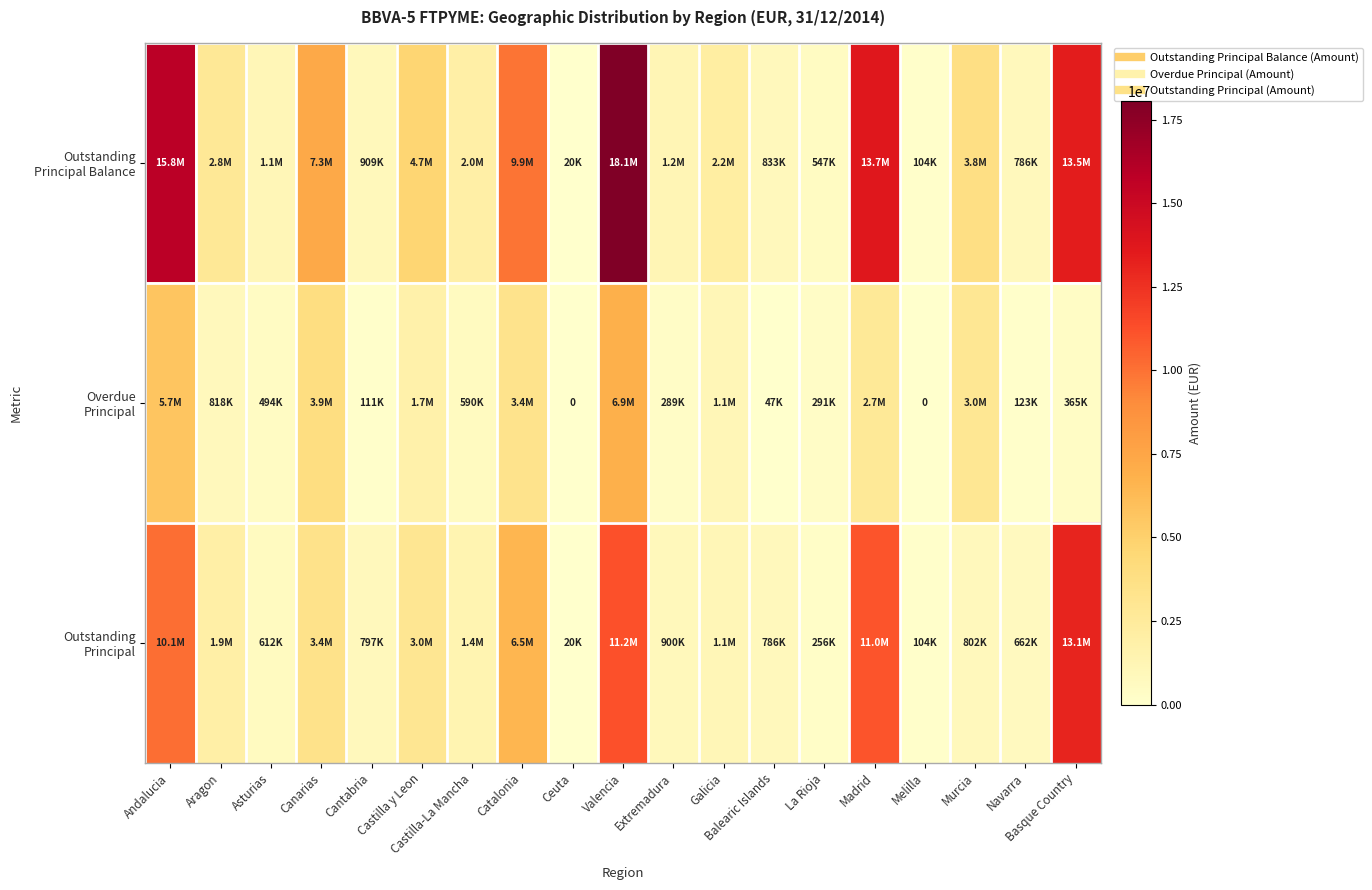

Is the value of Outstanding Principal at Extremadura greater than the value of Overdue Principal at La Rioja?

Yes